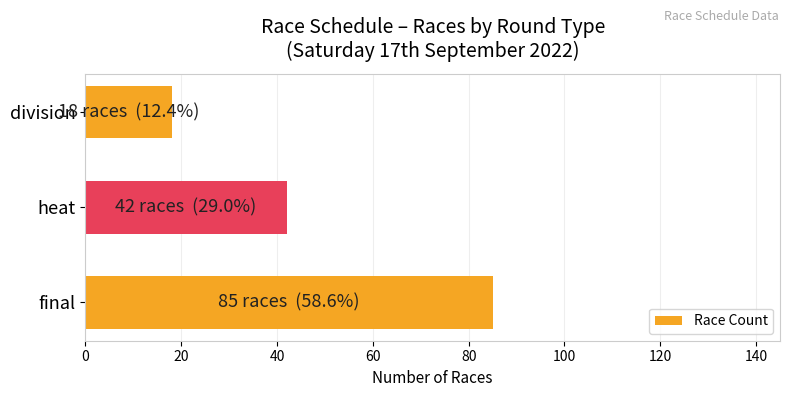

At which label is the value closest to 51?

heat